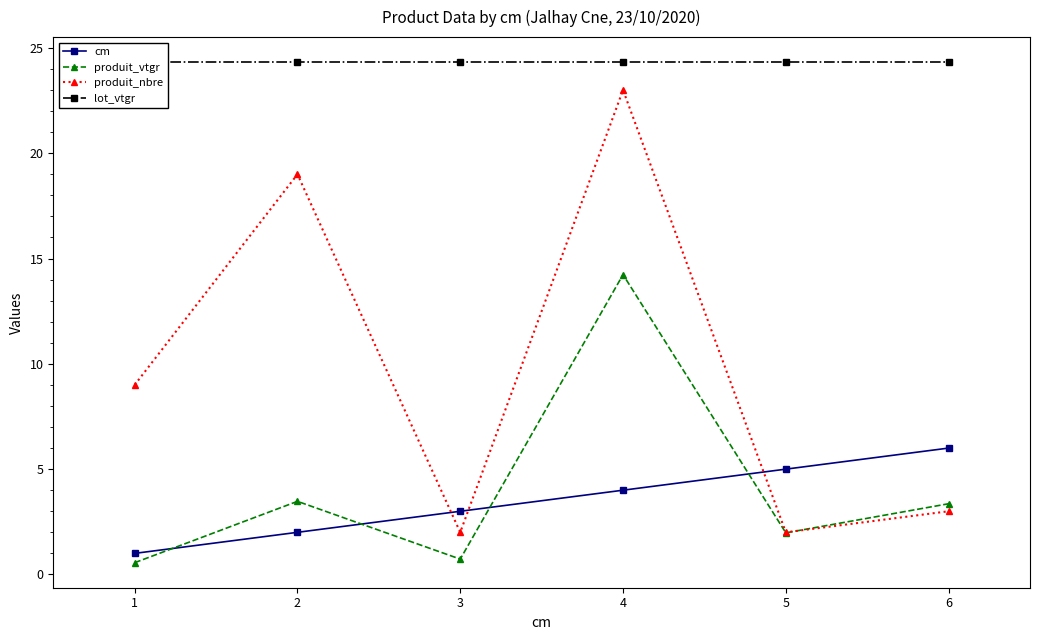

Which series has the largest total across all categories?

lot_vtgr